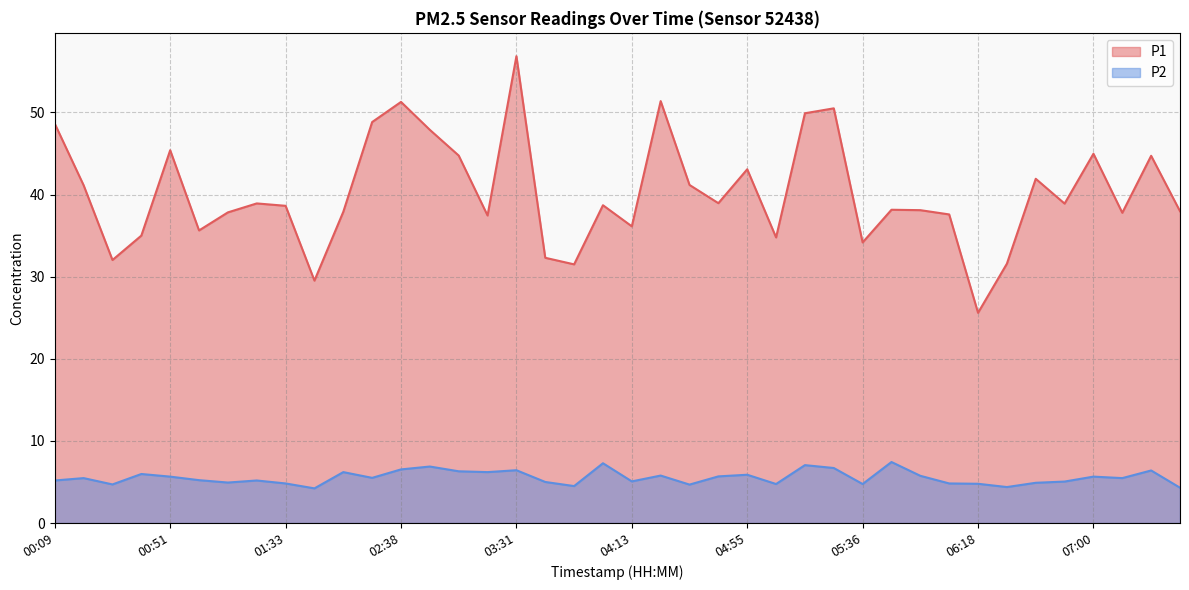

In P1, how many points are lower than both neighbors (excluding endpoints)?

12